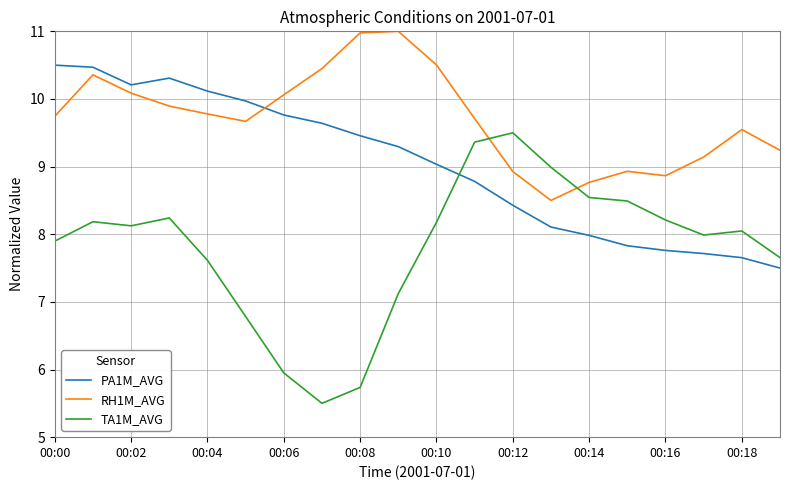

Which series has the largest range (max minus min)?

TA1M_AVG